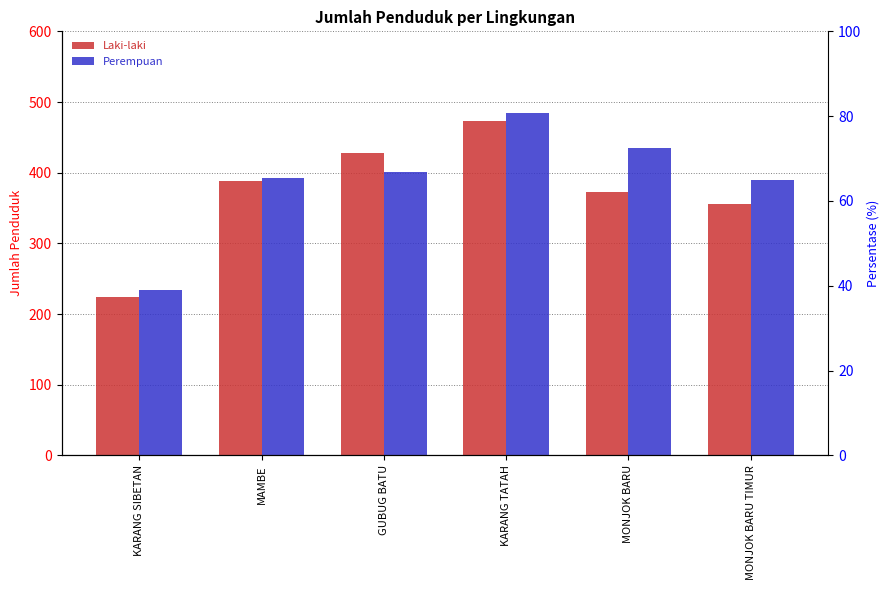

How many distinct data groups are displayed?

2